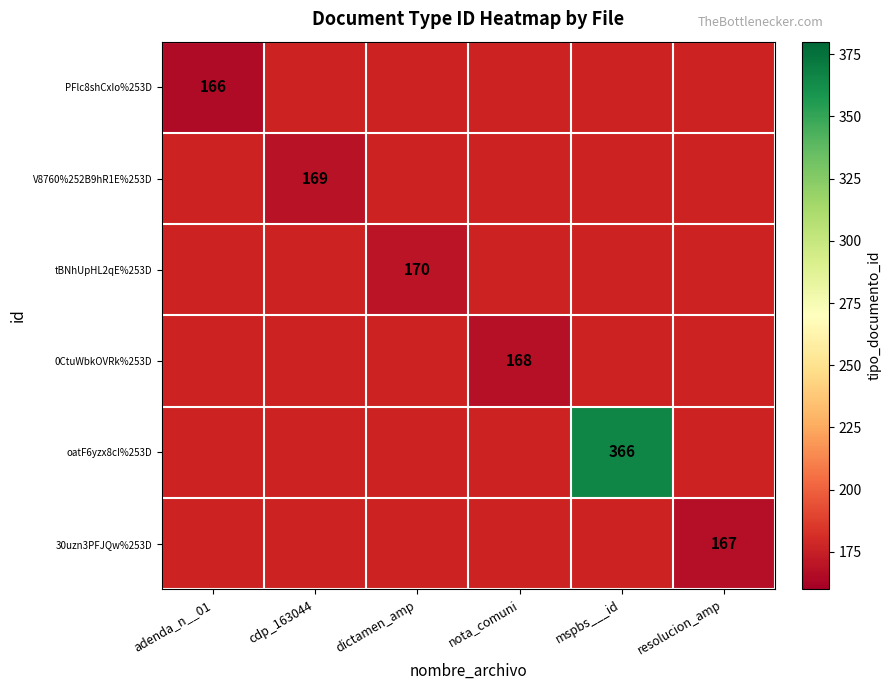

Between cdp_163044 and mspbs___id, which is larger?

mspbs___id